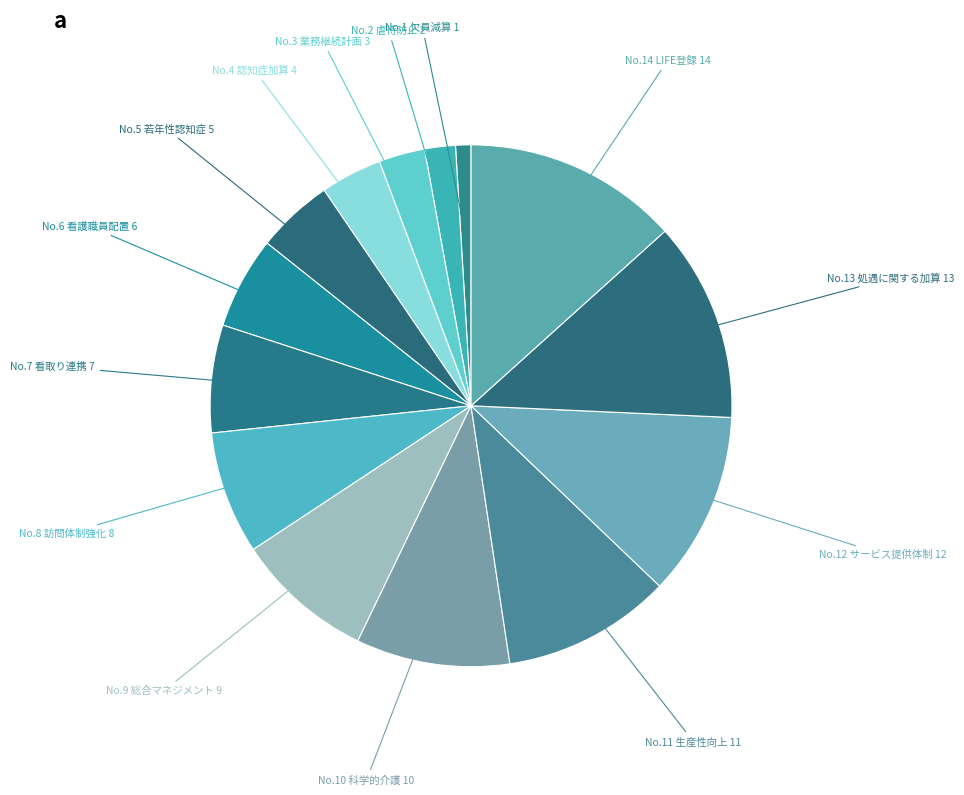

To the nearest percent, what is the difference between the largest and smallest slice percentages?

12%